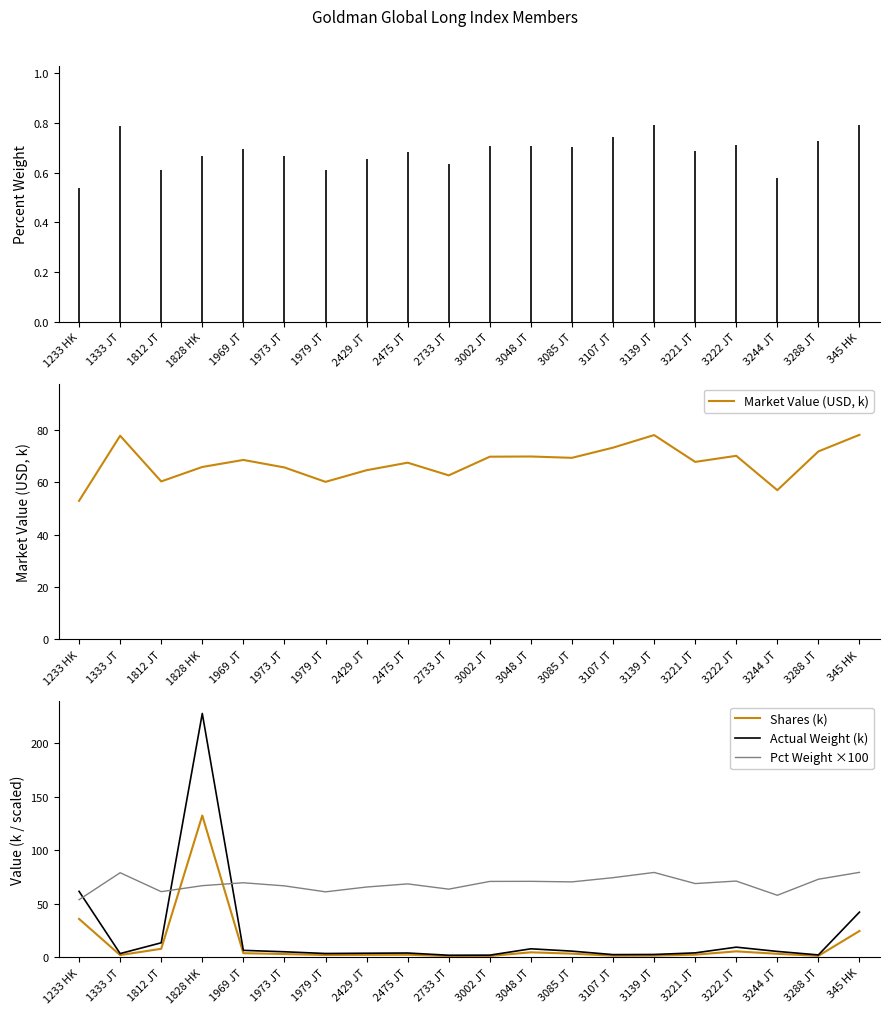

Rank the series by their maximum value, from highest to lowest.

Actual Weight (k), Shares (k), Pct Weight ×100, Market Value (USD, k)